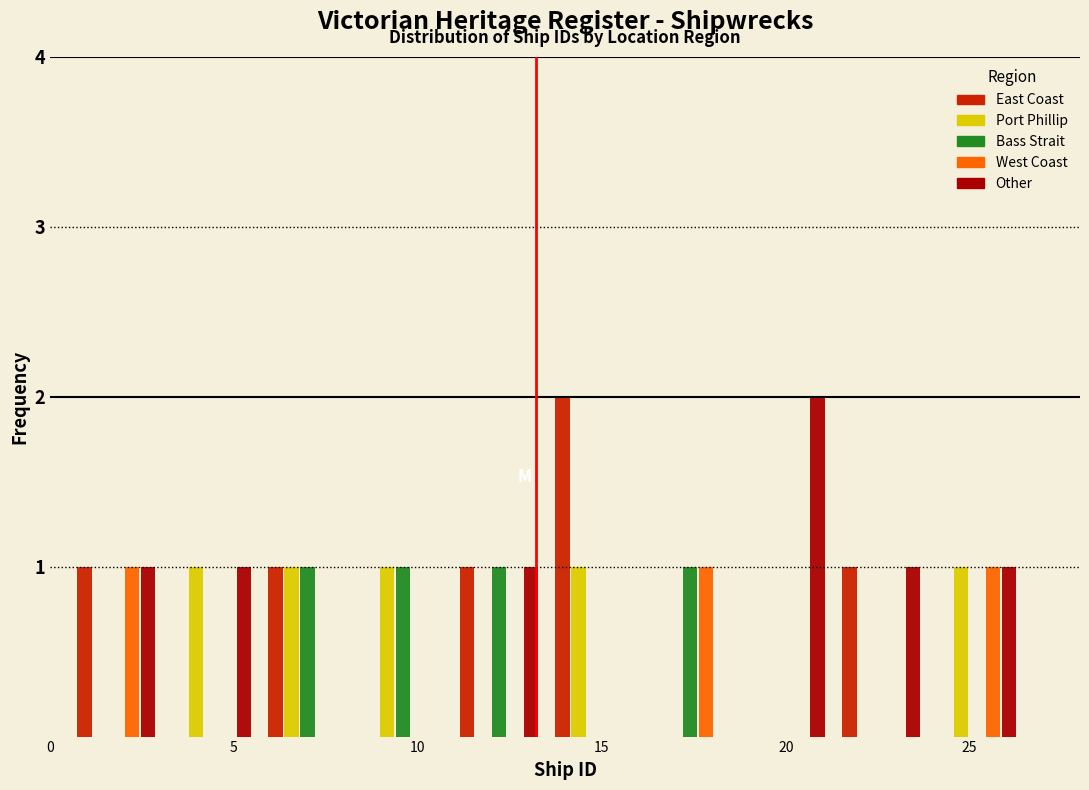

What is the height of the East Coast bar covering 0.5 to 3.1 on the x-axis? Neither the bar edges nor the heights are printed on the chart, so give them approximately, as read against the axes.

1